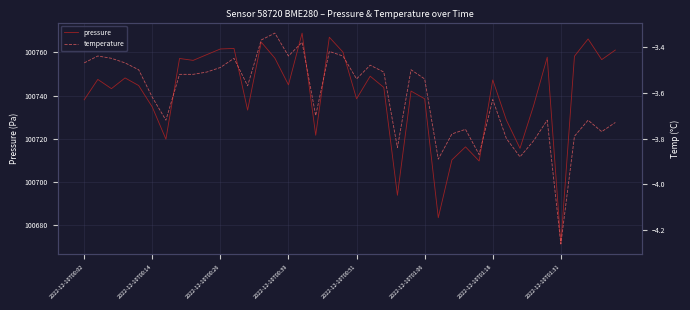

What position from the left is 31?

32